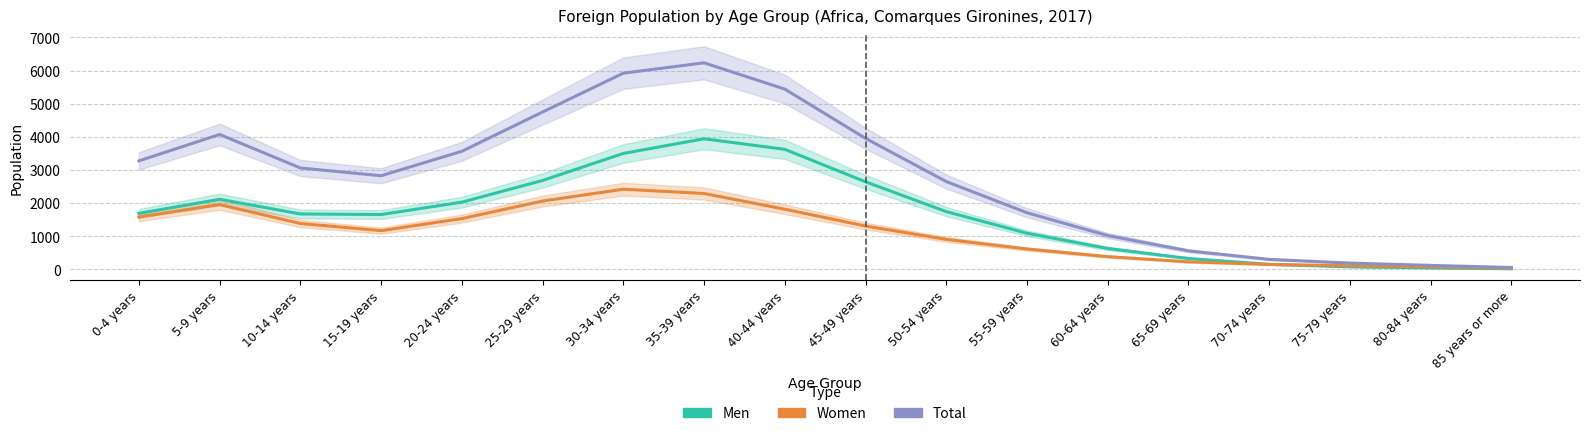

Which series has the widest spread of values?

Total